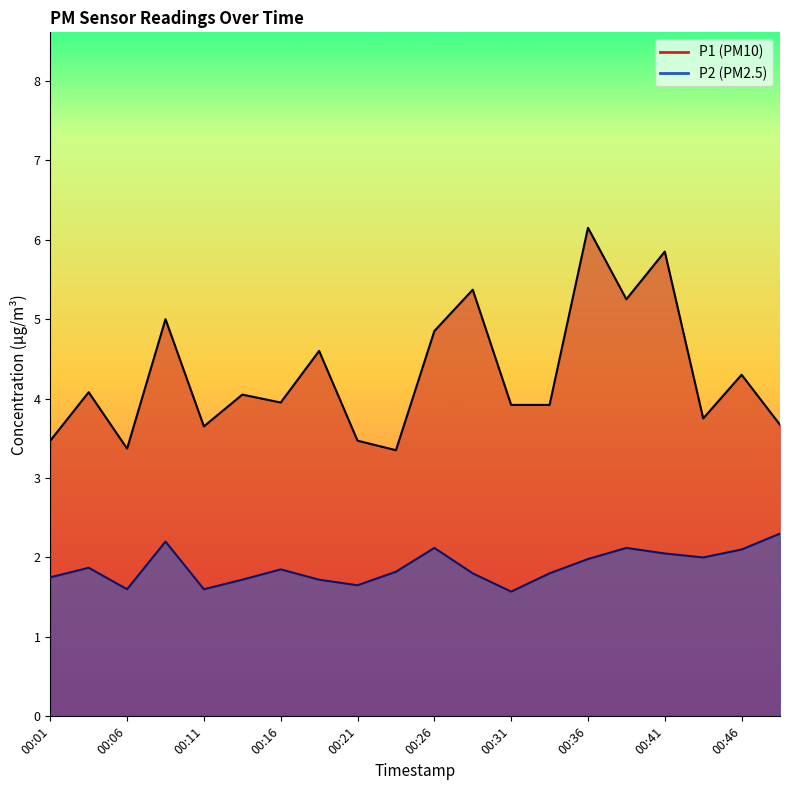

Rank the series by their maximum value, from lowest to highest.

P2, P1